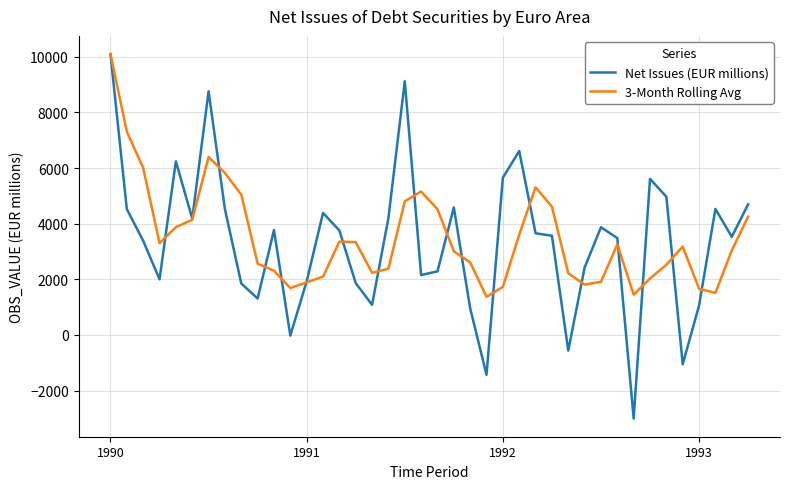

Which series has the widest spread of values?

Net Issues (EUR millions)